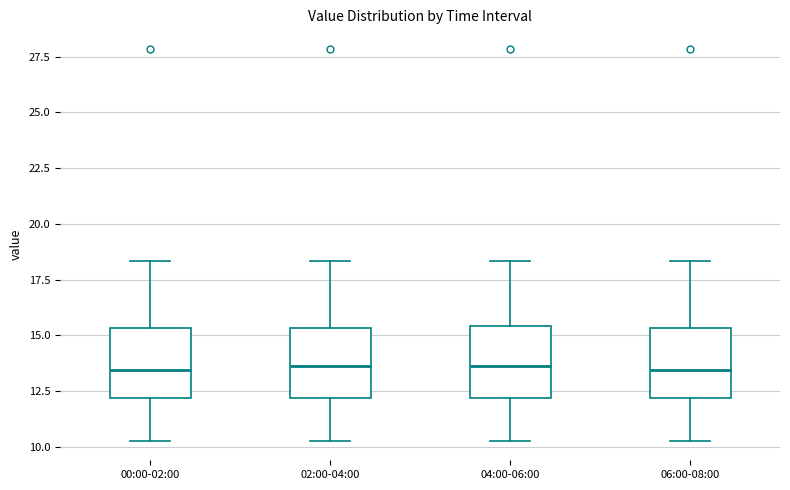

Where does the upper whisker of the box for 06:00-08:00 end on the y-axis? The values are not printed on the chart, so give them approximately, as read against the axis.

18.5